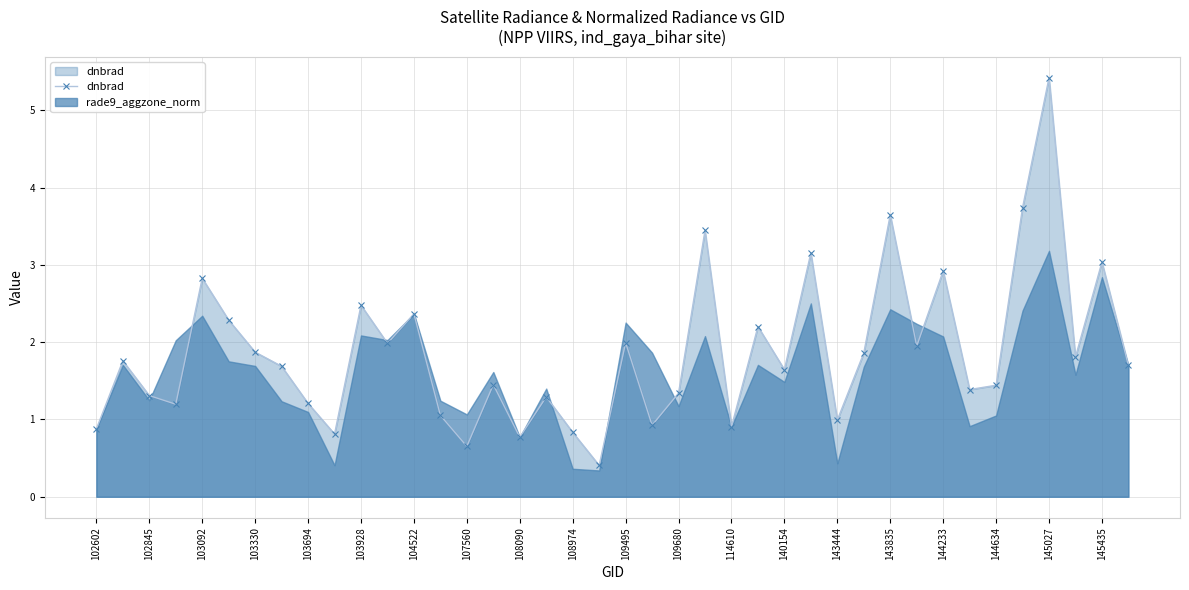

How many interior local valleys does the dnbrad series have?

13